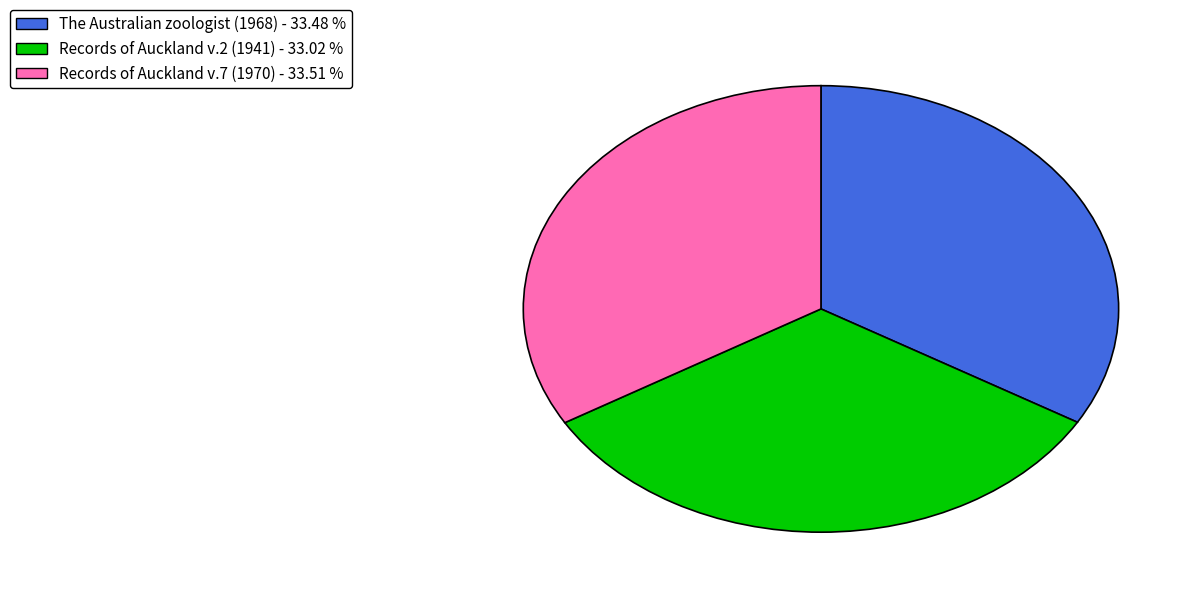

Is the sum of Records of Auckland v.7 (1970) - 33.51 % and Records of Auckland v.2 (1941) - 33.02 % greater than half?

Yes